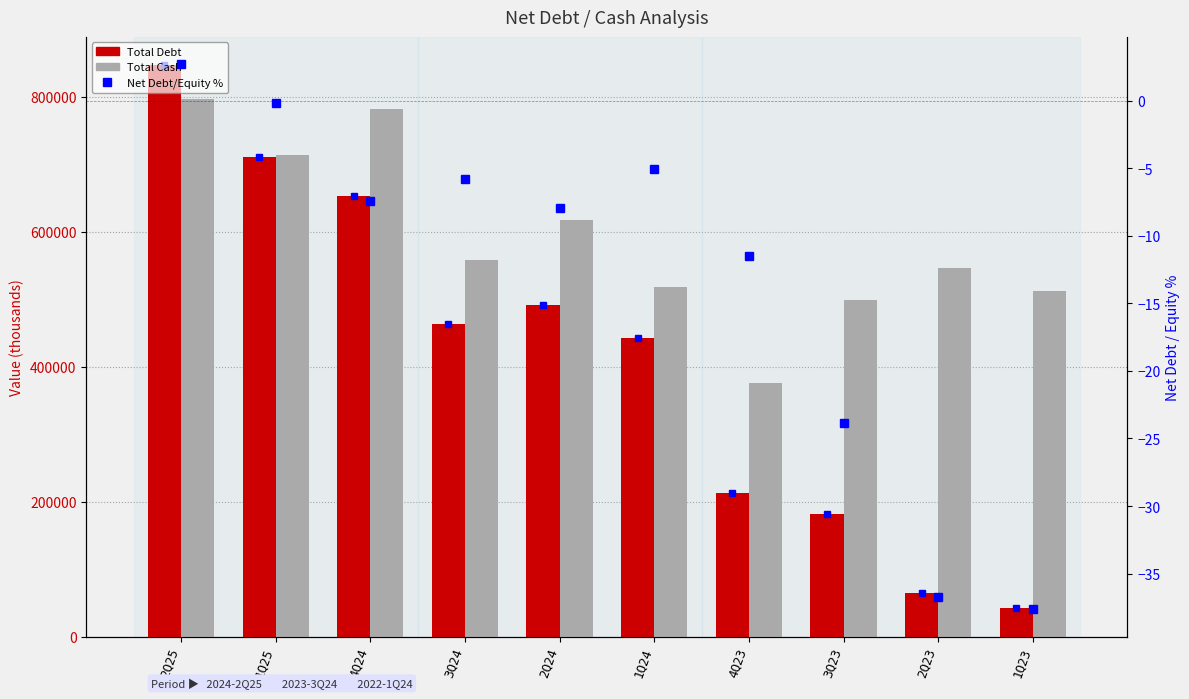

At which category is the sum across all series the highest?

2Q25